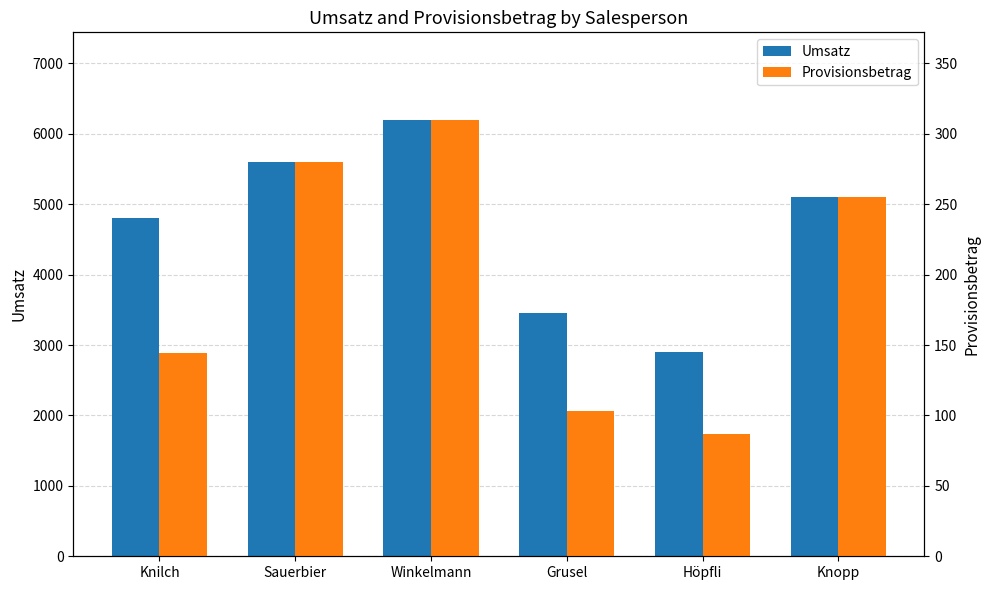

Which has a higher value, Knilch or Höpfli?

Knilch